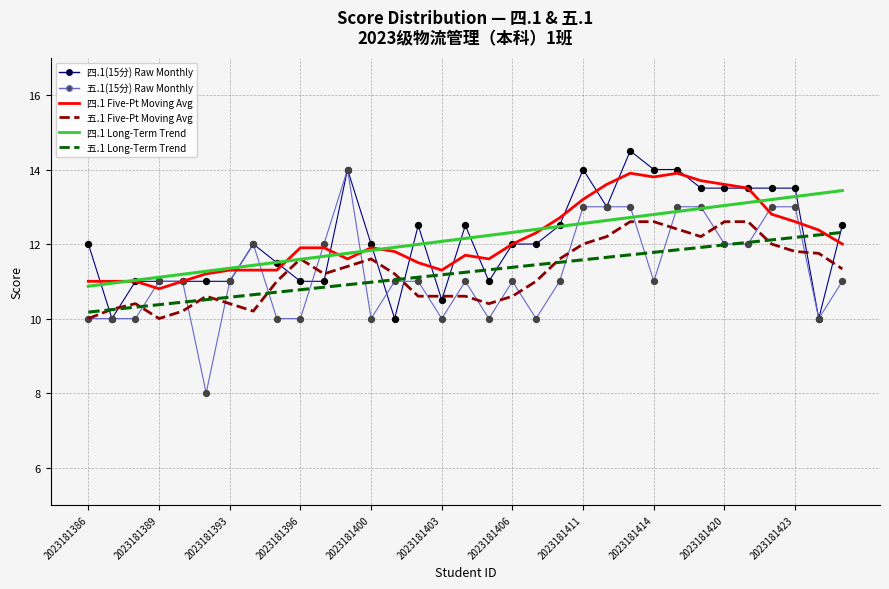

What is the maximum value shown in the chart?

14.5